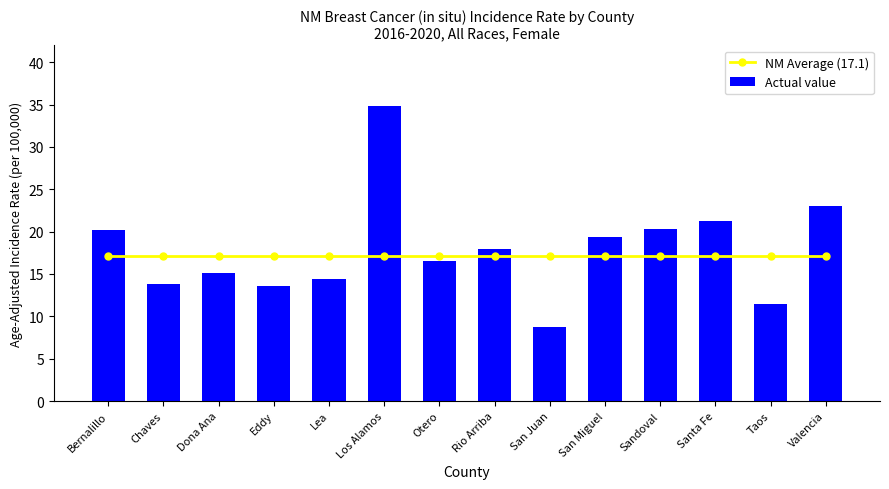

Between Dona Ana and Sandoval, which series saw the biggest shift?

Actual value